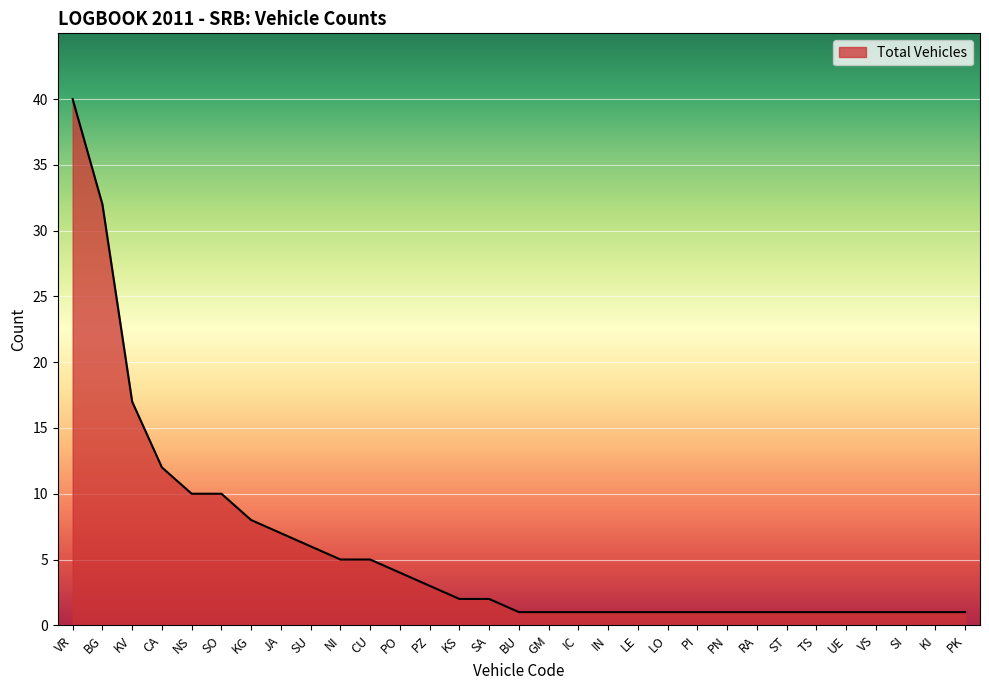

Reading right to left, extract all data points from this chart.

PK=1	KI=1	SI=1	VS=1	UE=1	TS=1	ST=1	RA=1	PN=1	PI=1	LO=1	LE=1	IN=1	IC=1	GM=1	BU=1	SA=2	KS=2	PZ=3	PO=4	CU=5	NI=5	SU=6	JA=7	KG=8	SO=10	NS=10	CA=12	KV=17	BG=32	VR=40